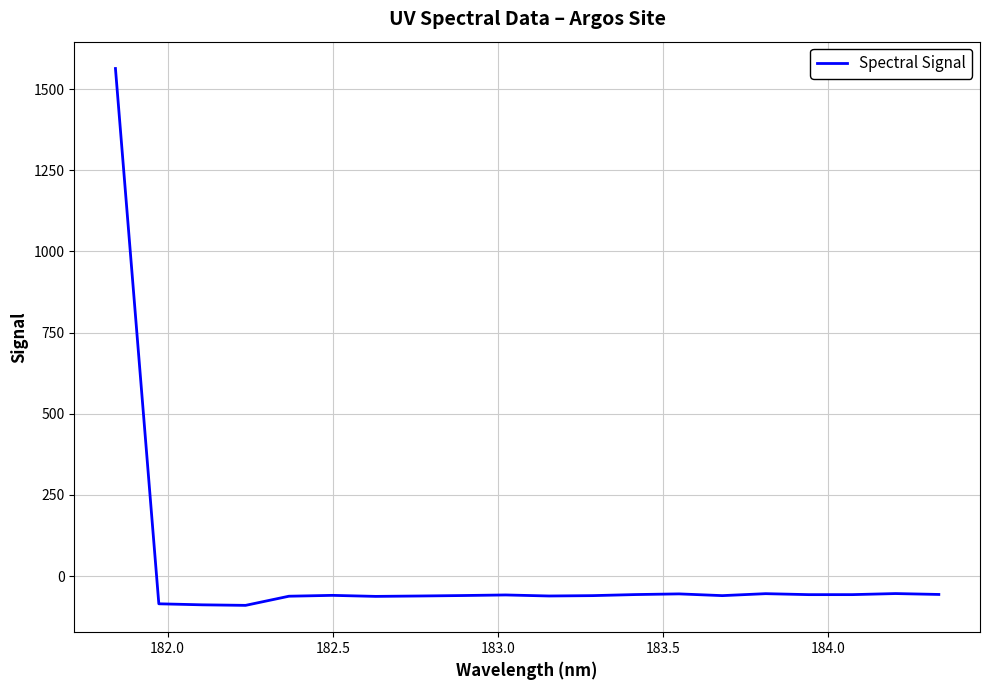

What is the difference between the maximum and minimum values?

1653.5